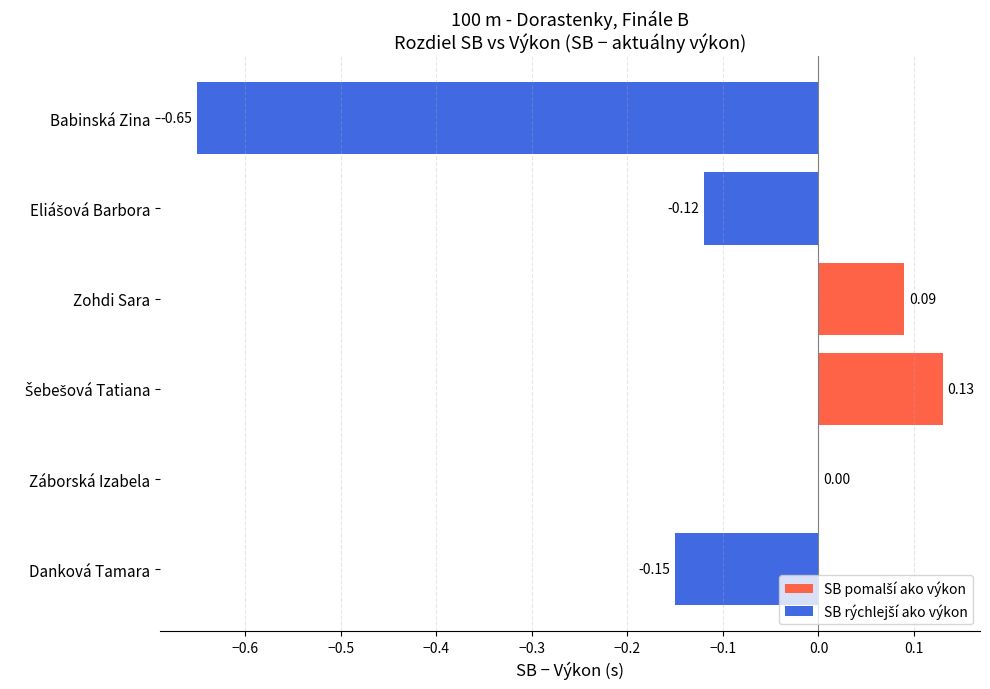

At which label is the value closest to 0?

Záborská Izabela